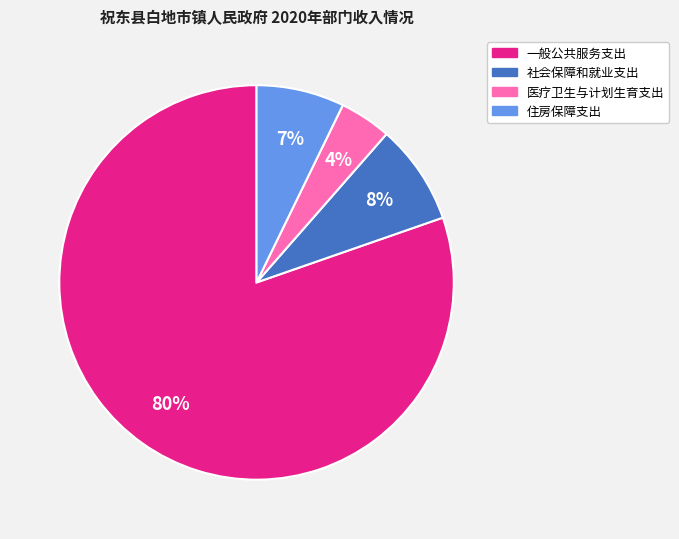

What is the ratio of the value at 医疗卫生与计划生育支出 to the value at 住房保障支出?

0.6